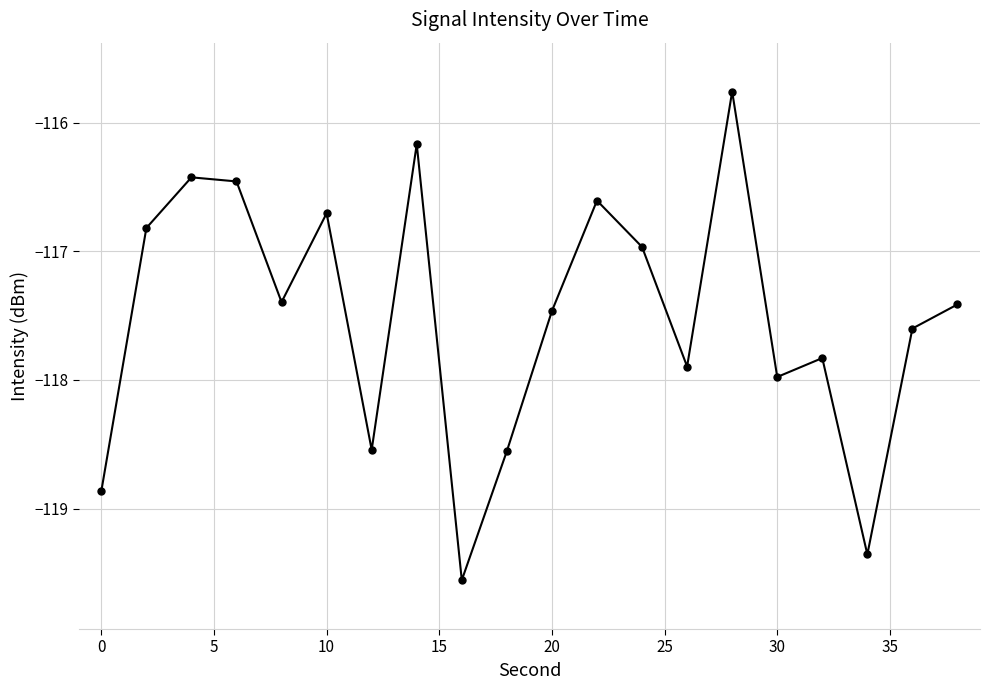

How many lines are shown in the chart?

1